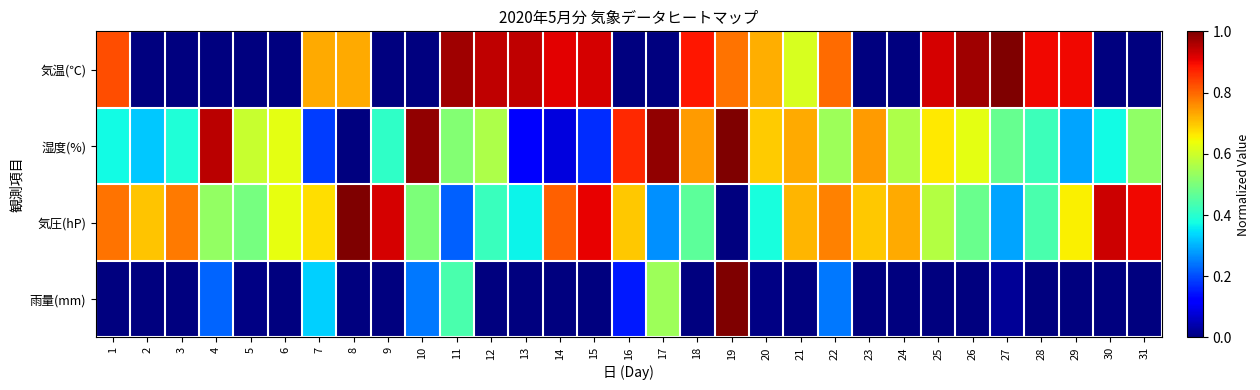

Which category has the highest value across all series?

27